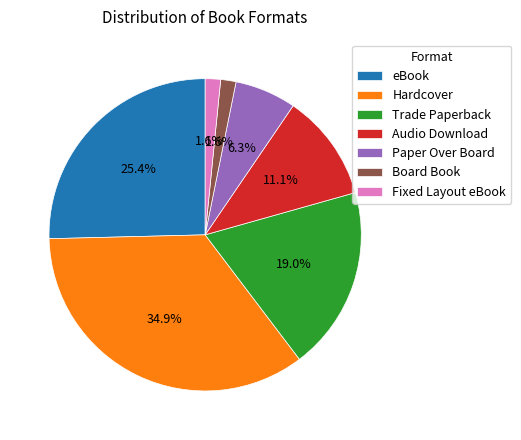

Between eBook and Board Book, which is larger?

eBook